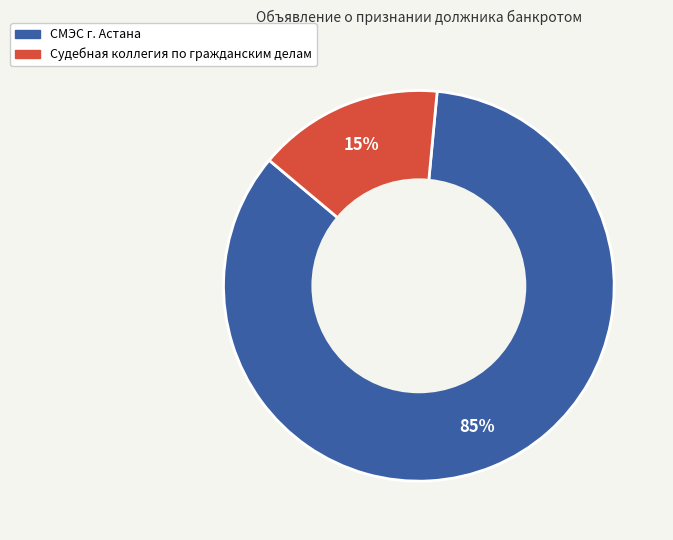

Rank the categories by value from highest to lowest.

СМЭС г. Астана, Судебная коллегия по гражданским делам